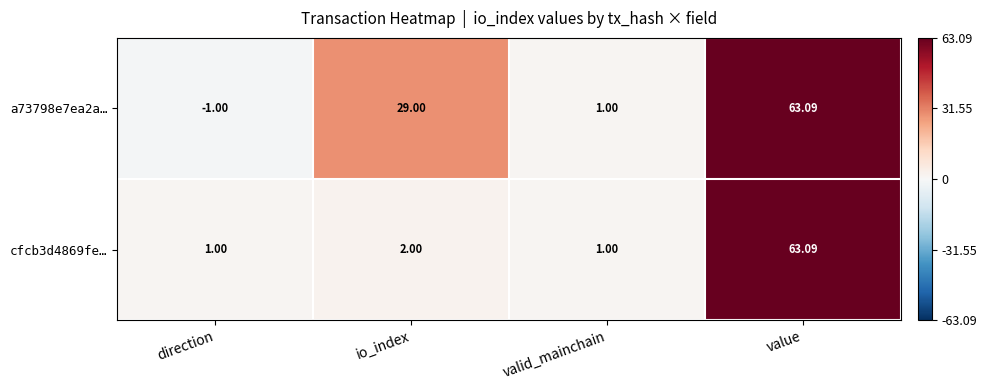

What is the spread (max minus min) of values at io_index?

27.0